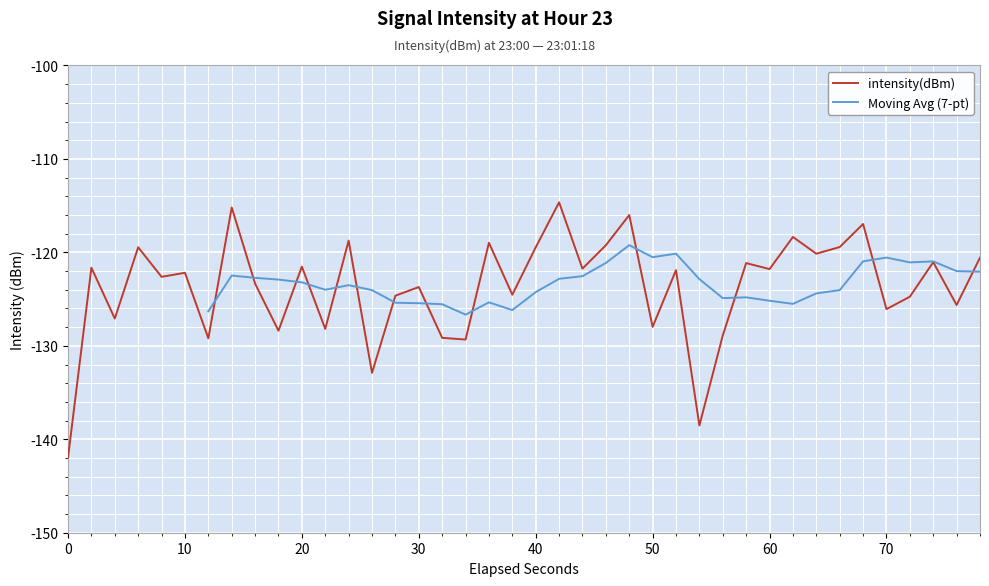

What is the highest value of the intensity(dBm) series?

-114.6